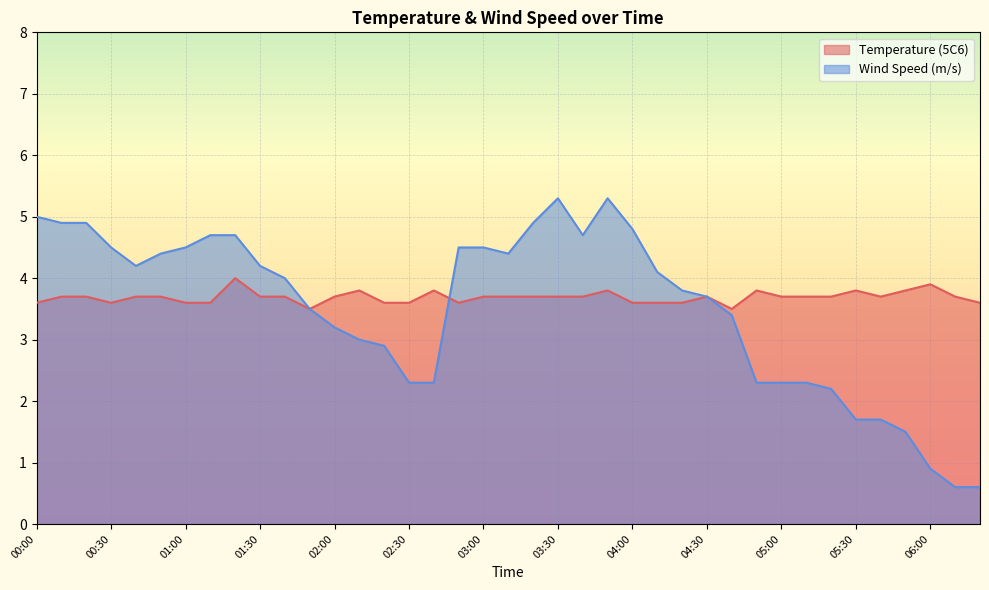

Reading right to left, list all the values displayed in this chart.

Temperature (5C6): 3.6	3.7	3.9	3.8	3.7	3.8	3.7	3.7	3.7	3.8	3.5	3.7	3.6	3.6	3.6	3.8	3.7	3.7	3.7	3.7	3.7	3.6	3.8	3.6	3.6	3.8	3.7	3.5	3.7	3.7	4.0	3.6	3.6	3.7	3.7	3.6	3.7	3.7	3.6
Wind Speed (m/s): 0.6	0.6	0.9	1.5	1.7	1.7	2.2	2.3	2.3	2.3	3.4	3.7	3.8	4.1	4.8	5.3	4.7	5.3	4.9	4.4	4.5	4.5	2.3	2.3	2.9	3.0	3.2	3.5	4.0	4.2	4.7	4.7	4.5	4.4	4.2	4.5	4.9	4.9	5.0